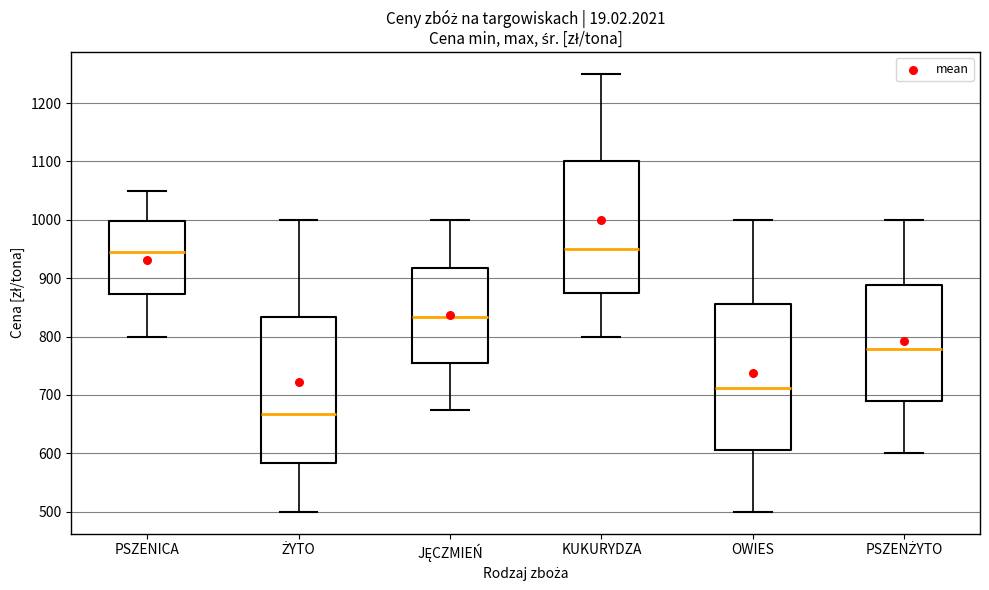

Which box's median line is the lowest?

ŻYTO